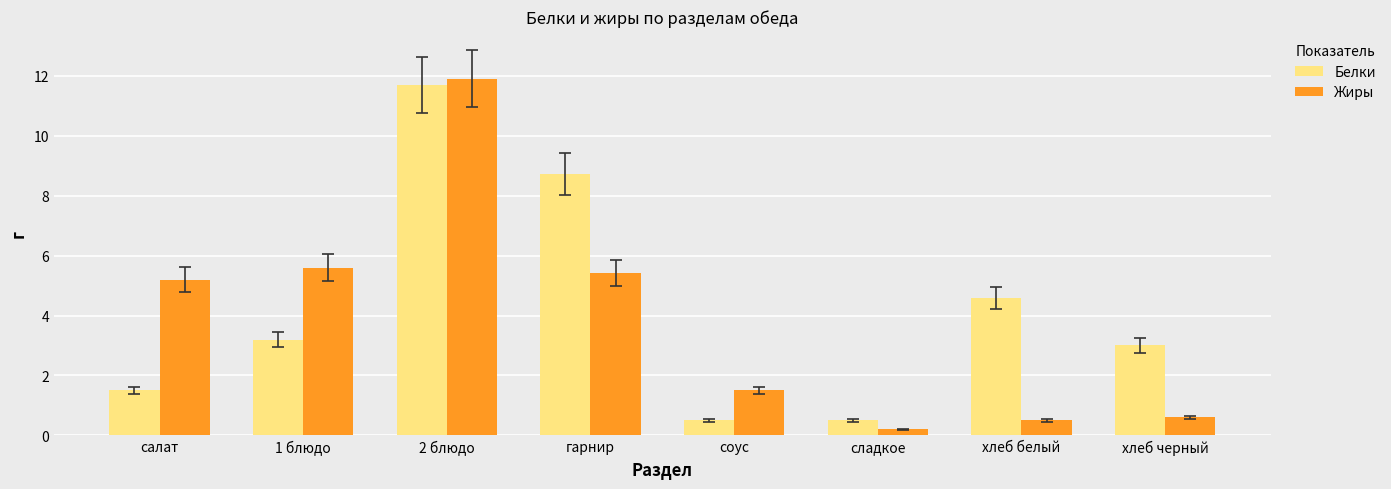

What is the difference between the Жиры values at соус and гарнир?

3.9